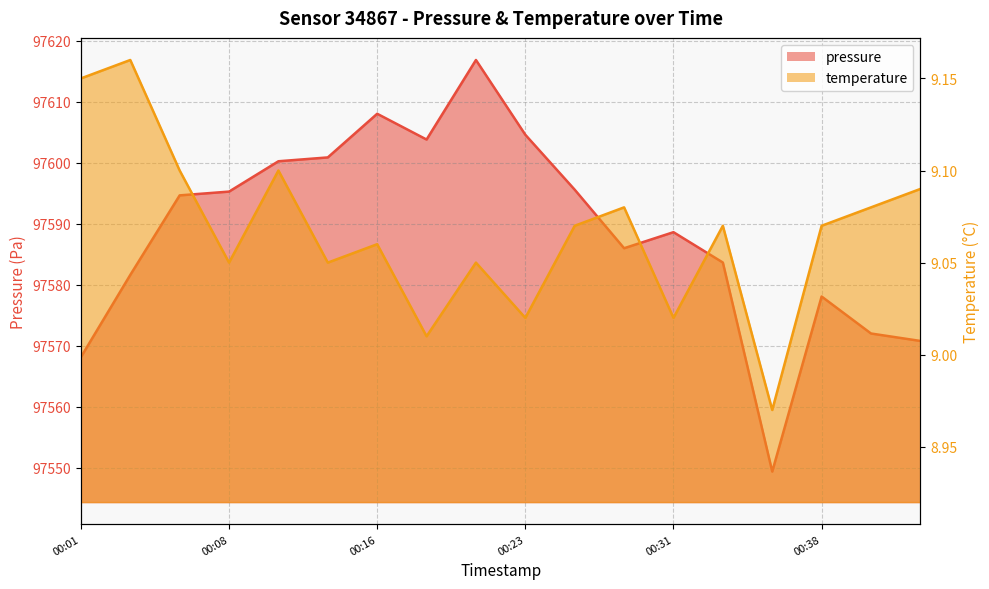

True or false: pressure has a value of 28094.0 at 00:28.

False